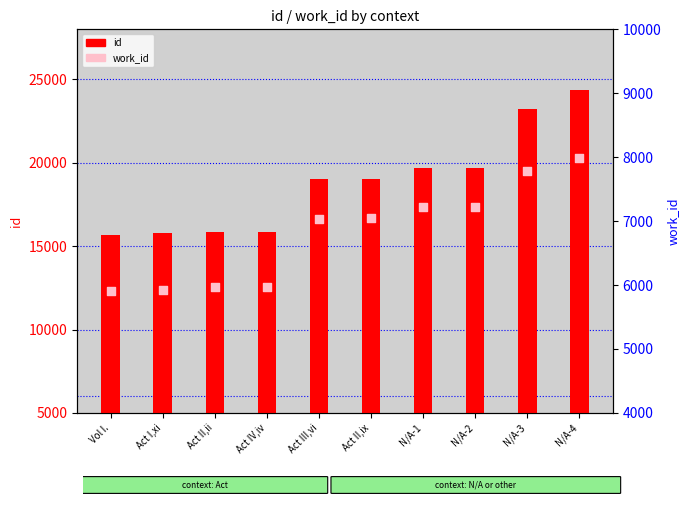

At how many categories does at least one series exceed 7471?

10